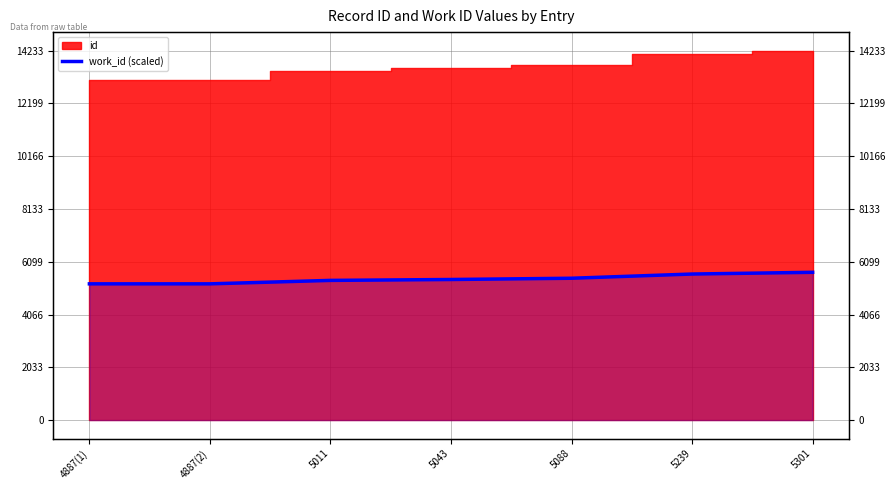

How many lines are shown in the chart?

1